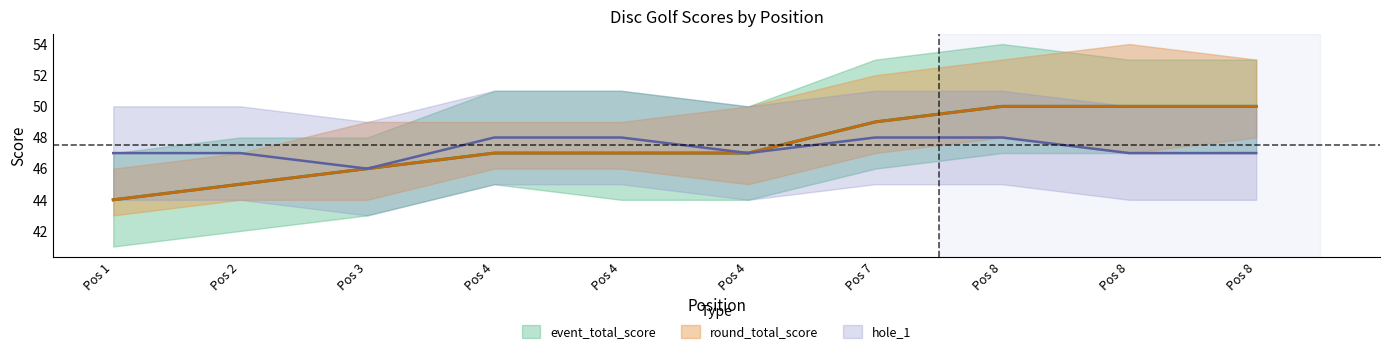

Which series changed the most between Pos 1 and Pos 7?

event_total_score